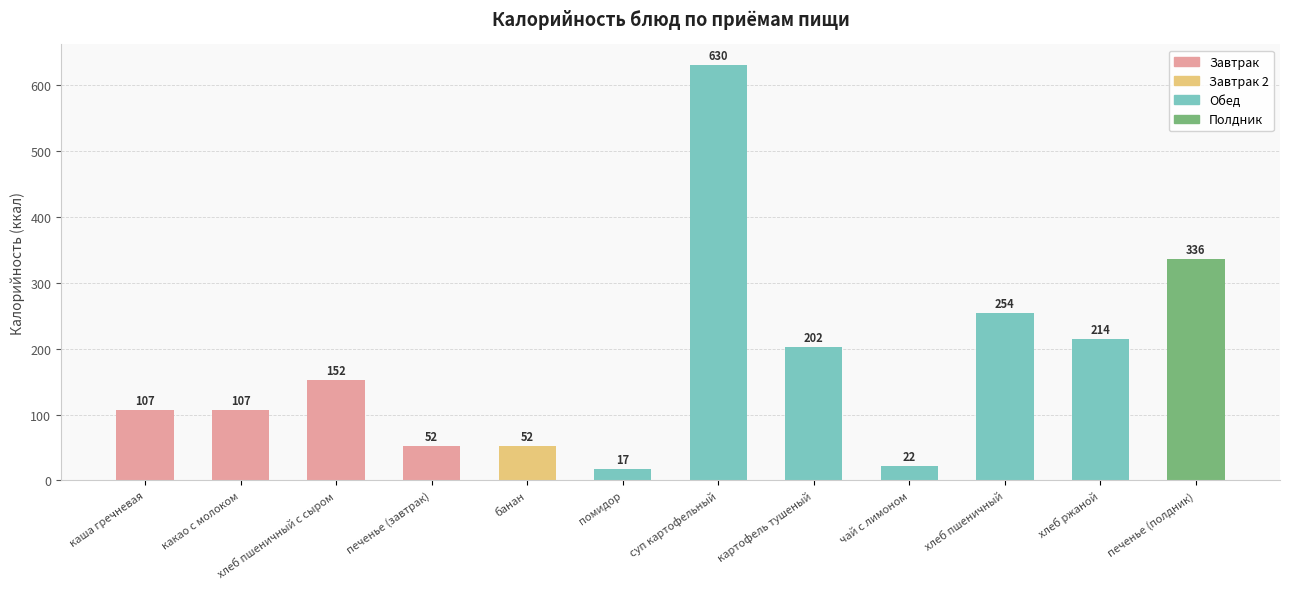

Which category has the highest value across all series?

суп картофельный